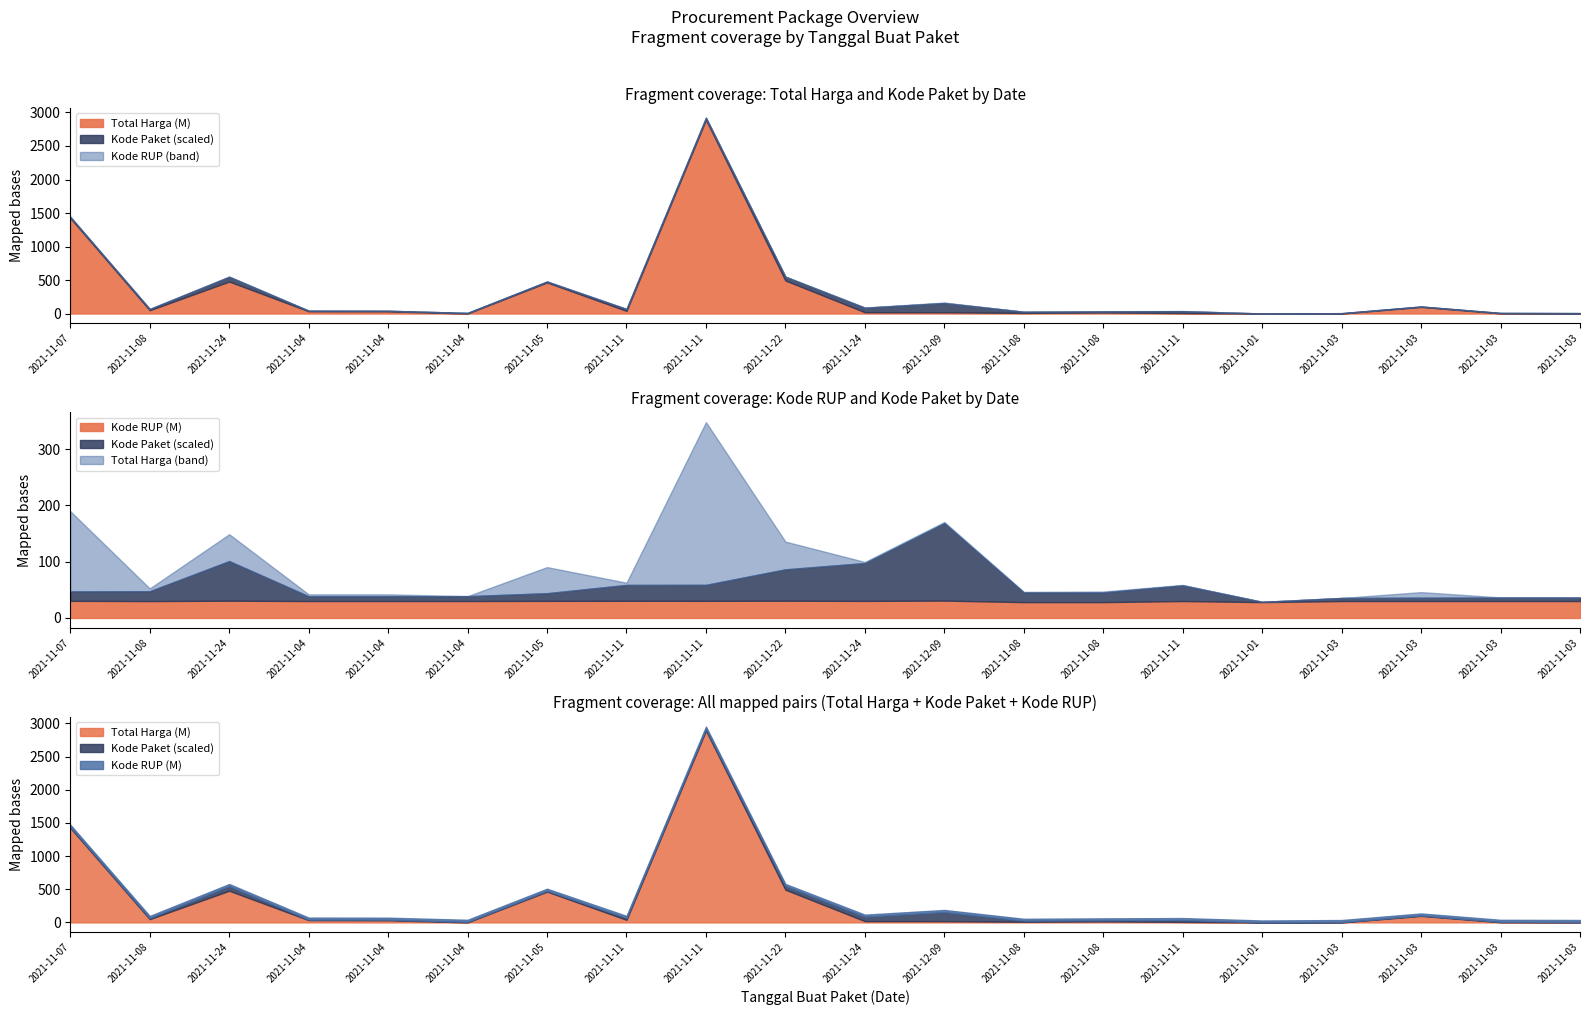

What is the label of the 1st point from the left?

2021-11-07